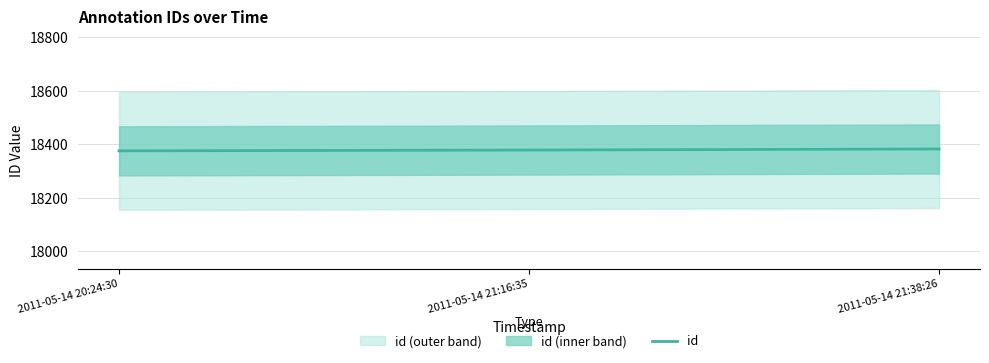

The chart shows a value of 25387 at 2011-05-14 21:16:35. True or false?

False